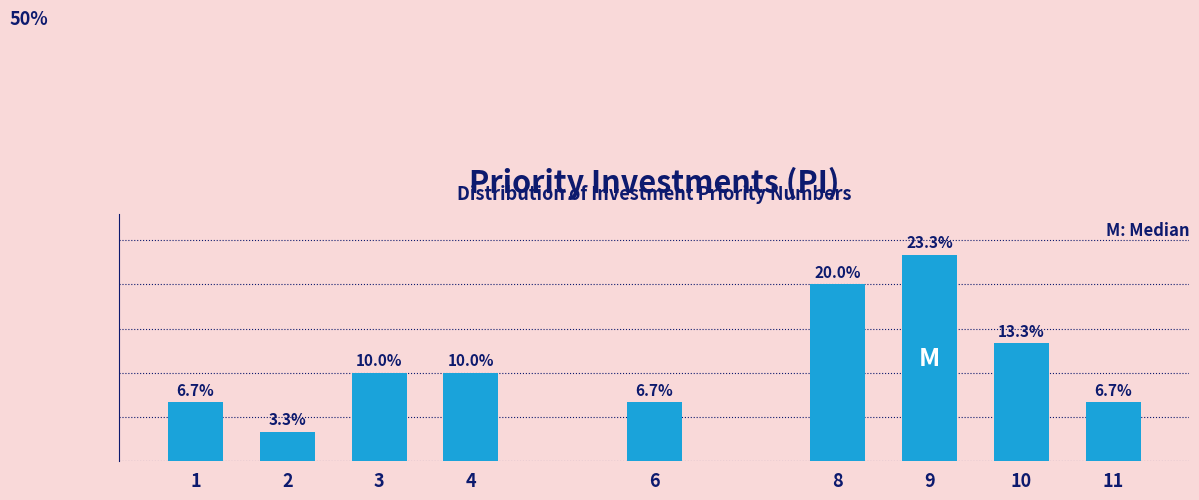

Are the bars horizontal?

No